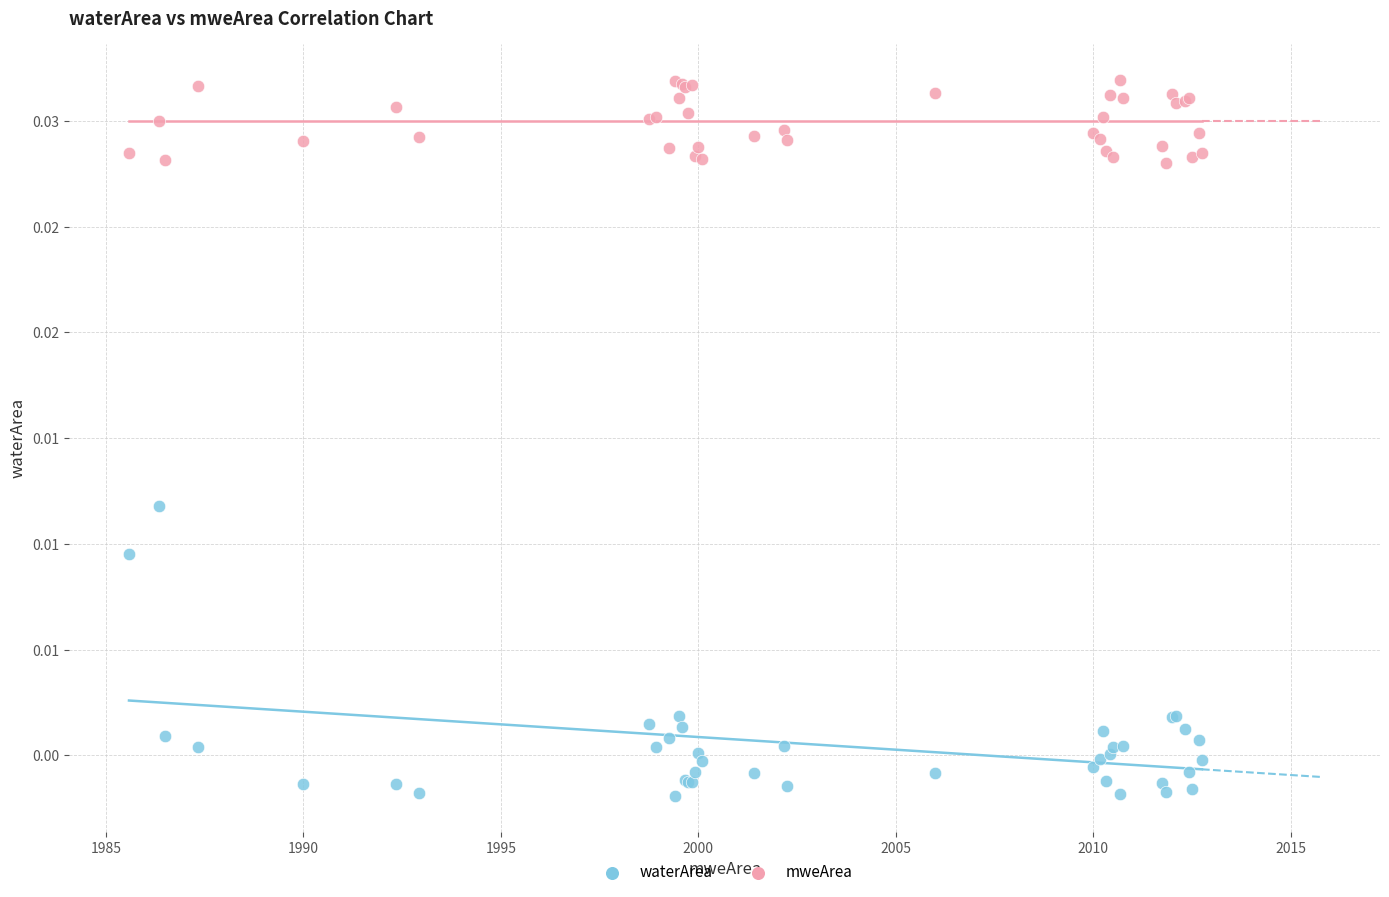

What are all the series names shown in the legend?

waterArea, mweArea